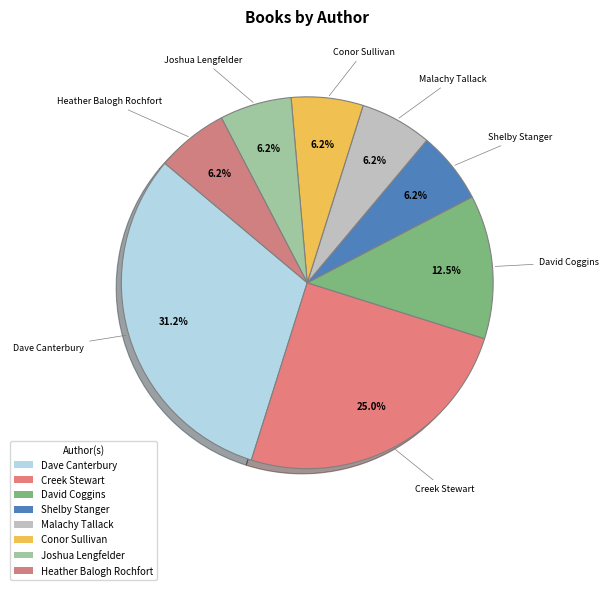

How many segments does this pie chart have?

8